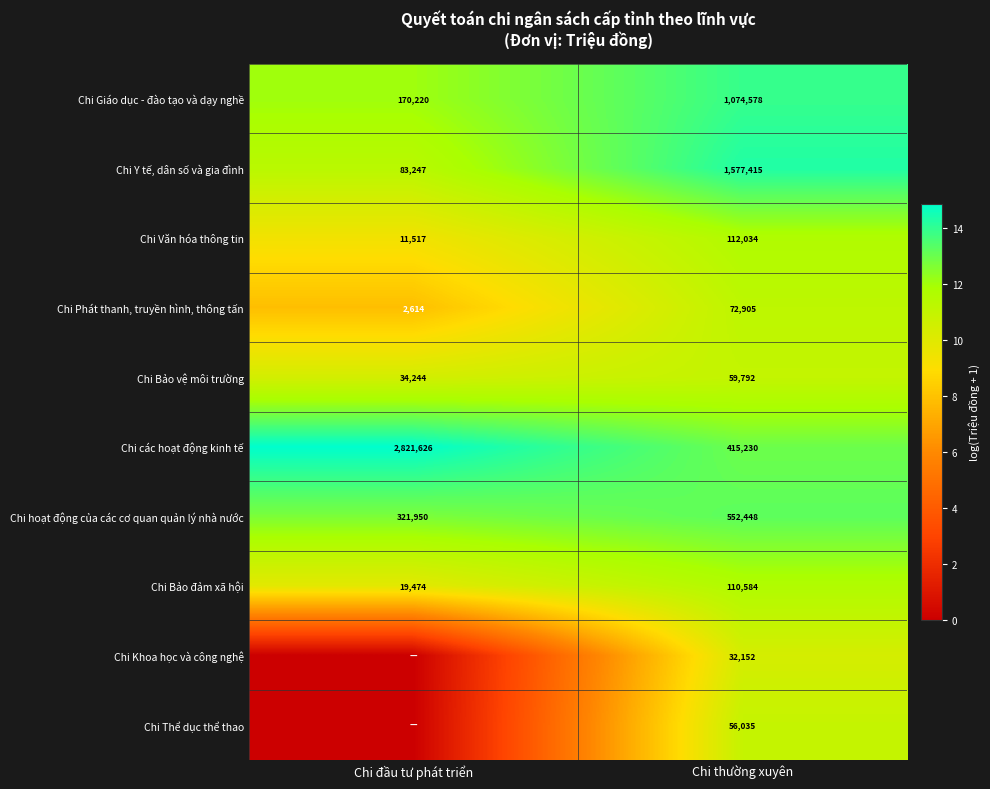

What is the total value across all series at Chi thường xuyên?

4063173